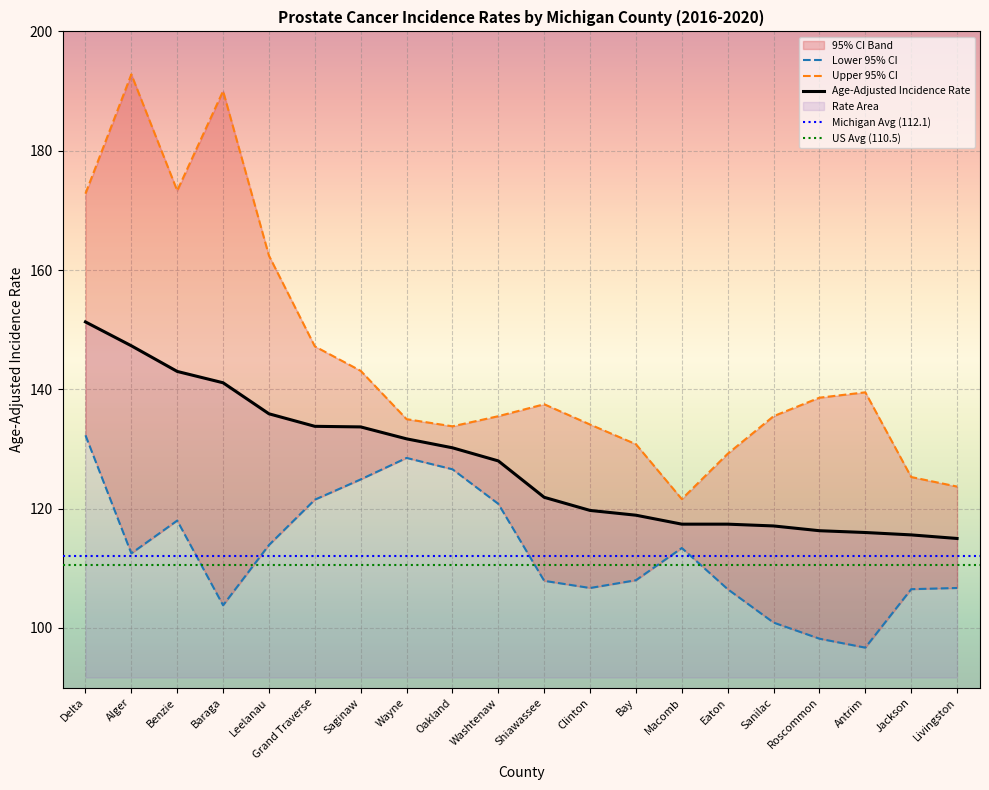

How many values in the Lower 95% CI series are below 112?

10